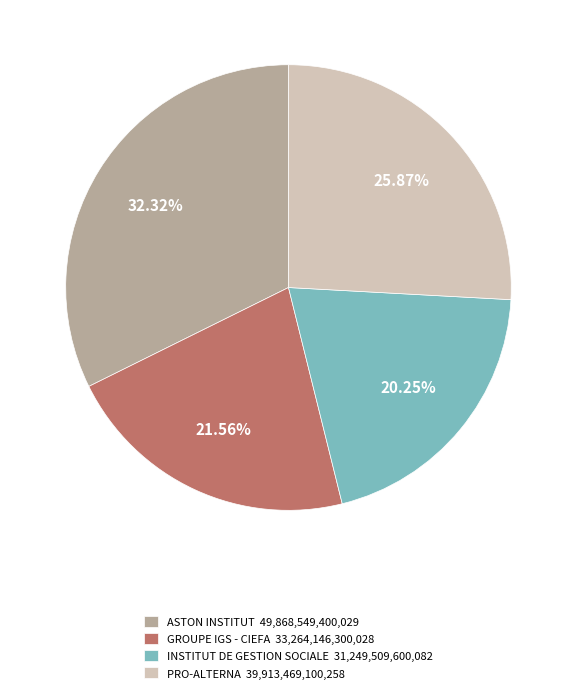

To the nearest percent, what is the average slice percentage?

25%